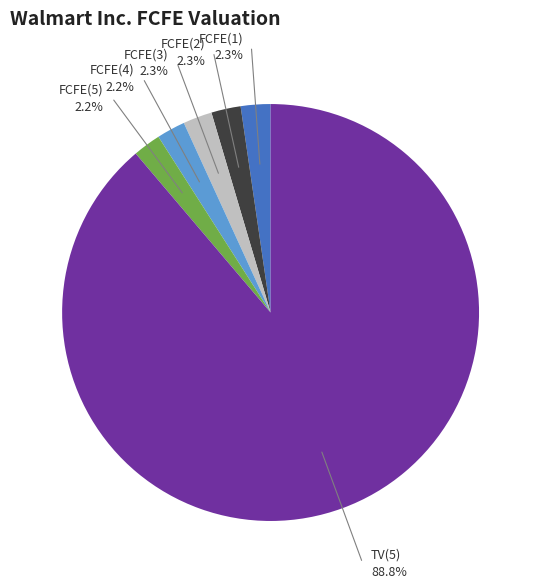

Count the number of slices in the pie.

6